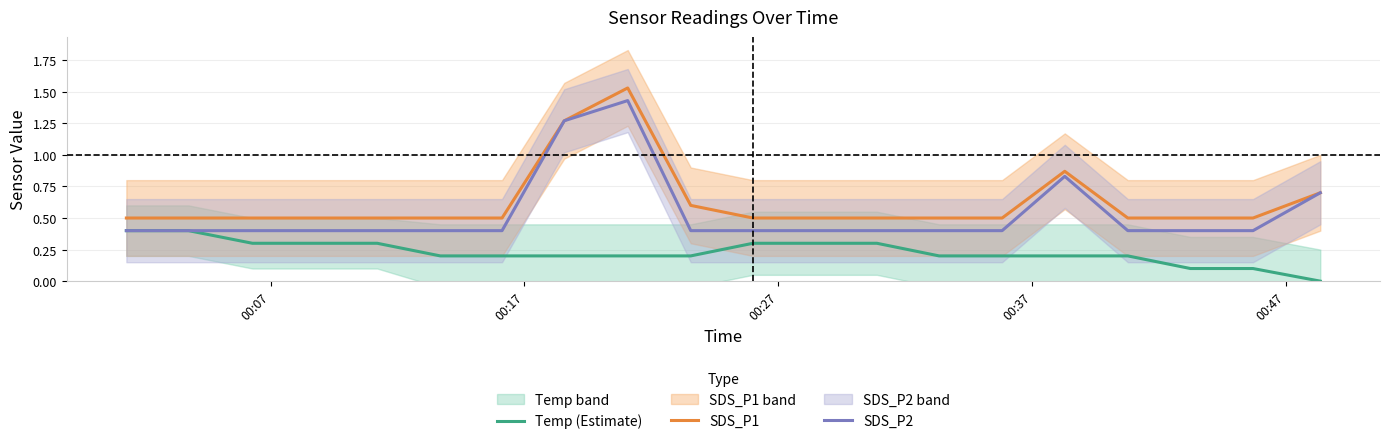

True or false: SDS_P1 and Temp (Estimate) cross at least once.

False